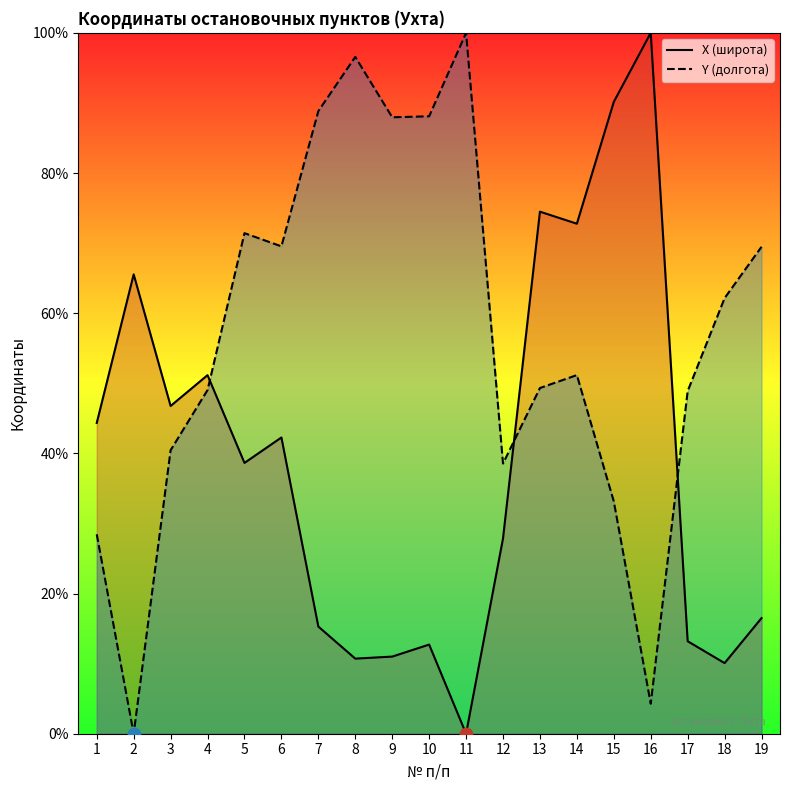

What are all the series names shown in the legend?

X (широта), Y (долгота)